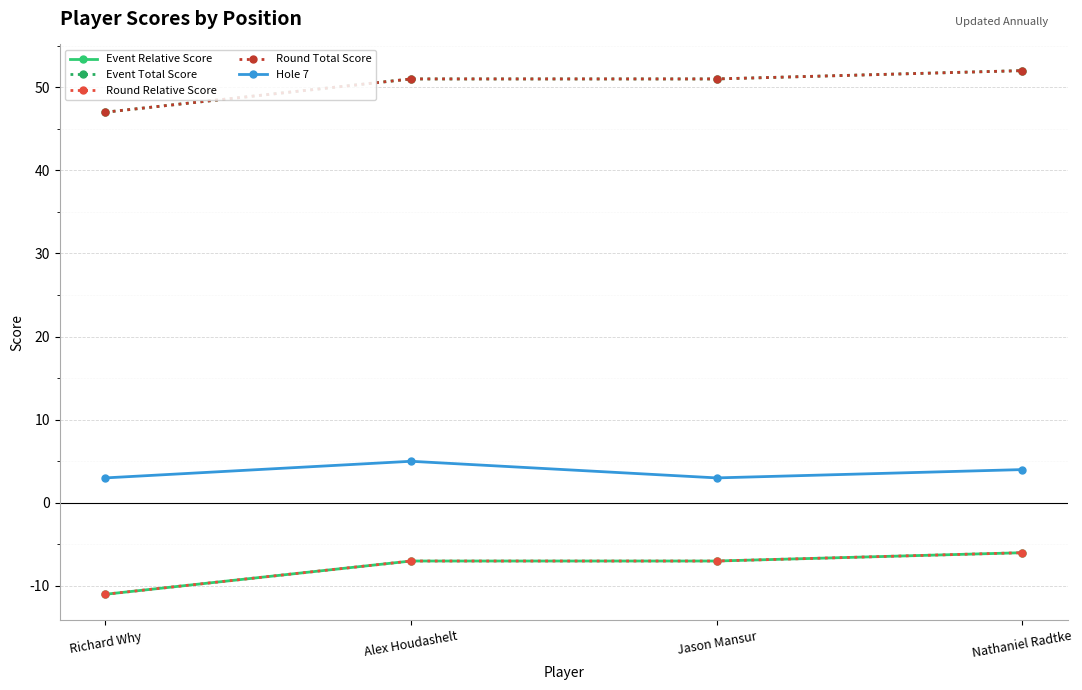

Rank the categories by Hole 7 value from highest to lowest.

Alex Houdashelt, Nathaniel Radtke, Richard Why, Jason Mansur